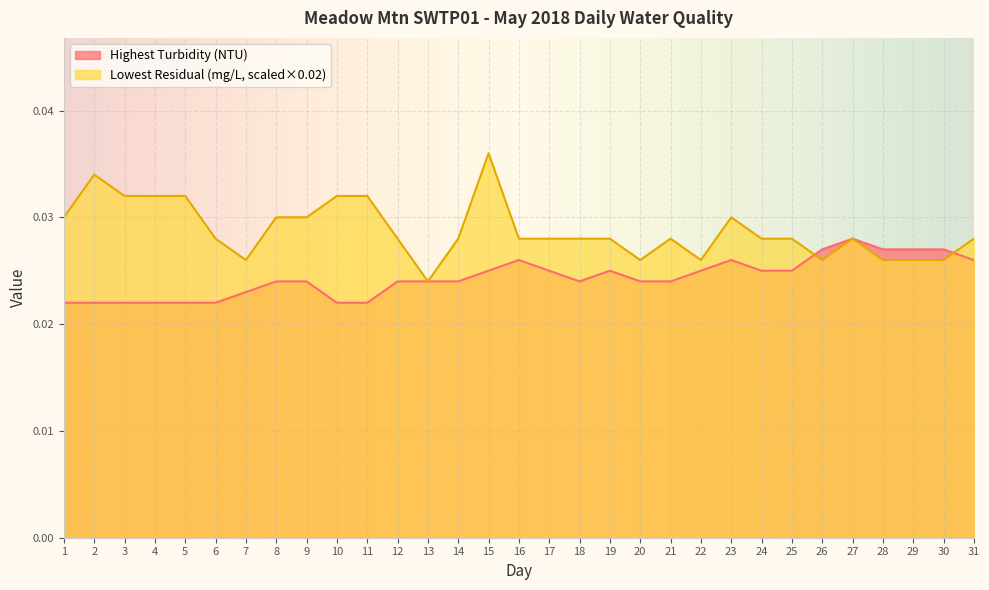

Is it true that Highest Turbidity (NTU) equals 0.0 at 17?

False